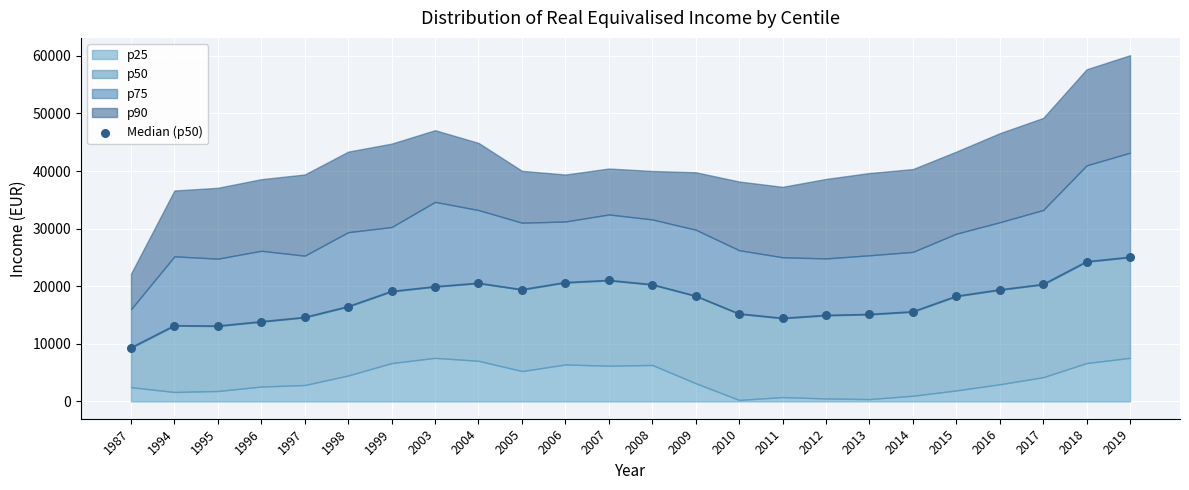

Approximately how many times larger is the value at 2007 compared to 1997?

1.4